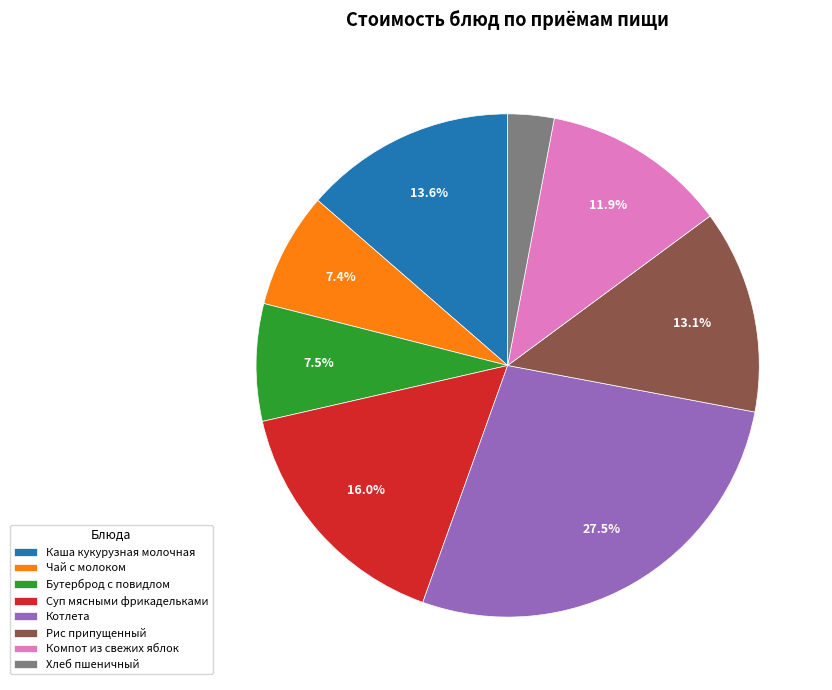

Does Котлета represent more than half of the total?

No